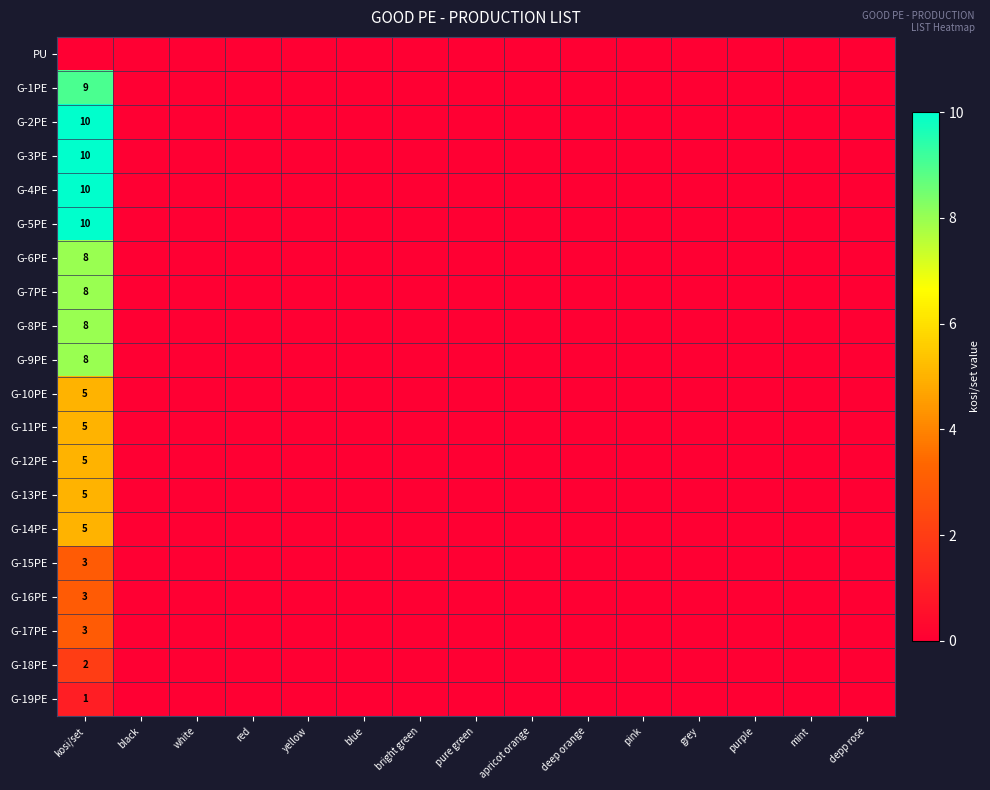

At which label is G-4PE closest to 5?

kosi/set